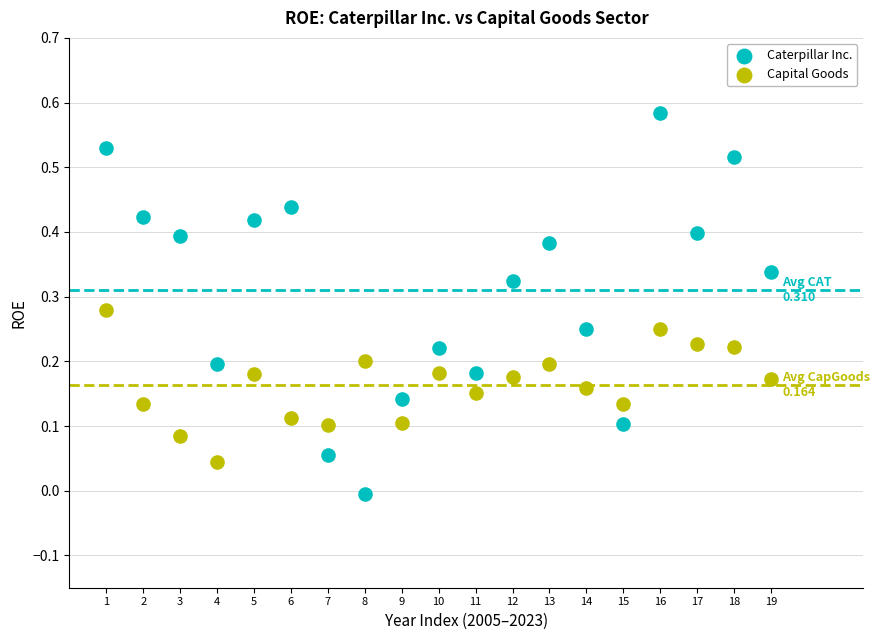

Across all data points, what is the range of X values (max minus min)?

18.0